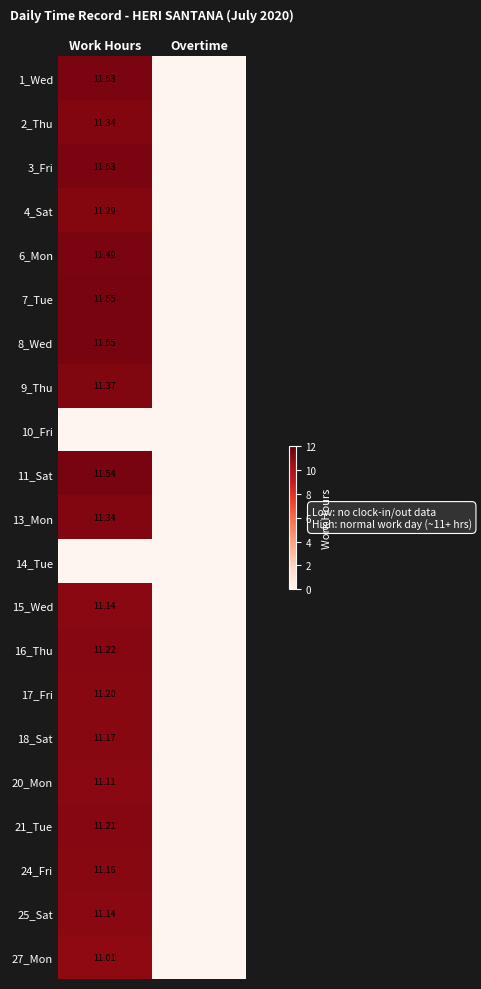

What is the difference between the 17_Fri values at Work Hours and Overtime?

11.2